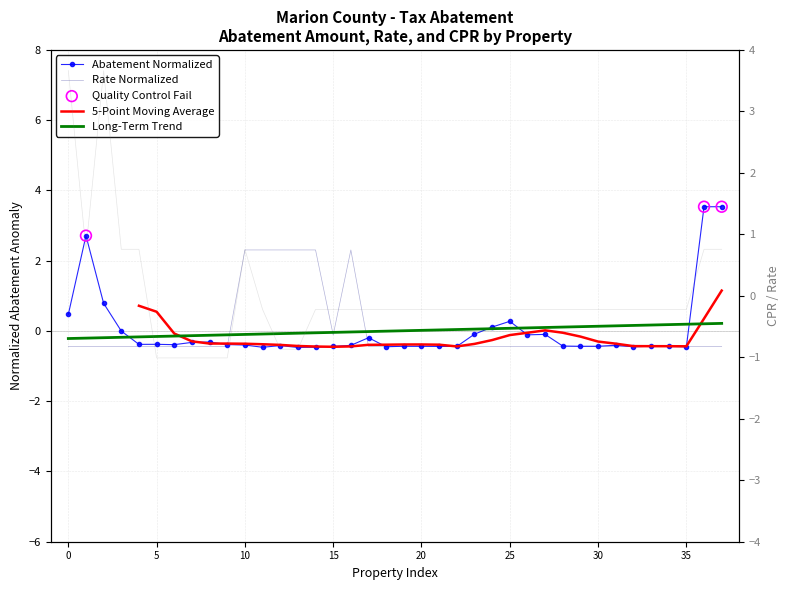

Which series reaches the minimum Y coordinate?

cpr